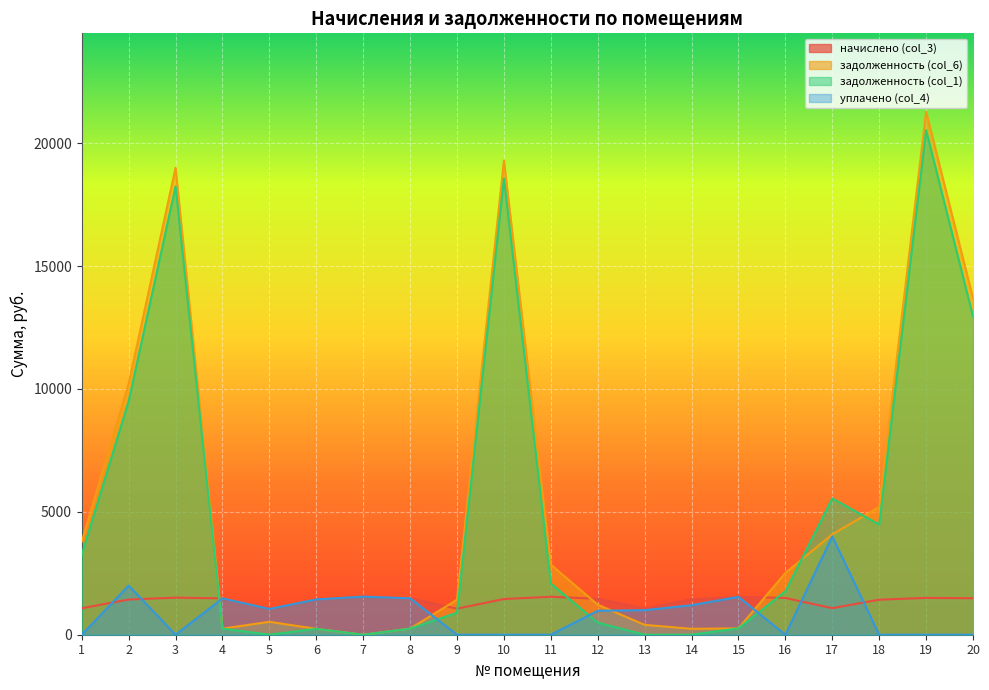

The value of задолженность (col_1) at 3 is 18245.0. True or false?

True